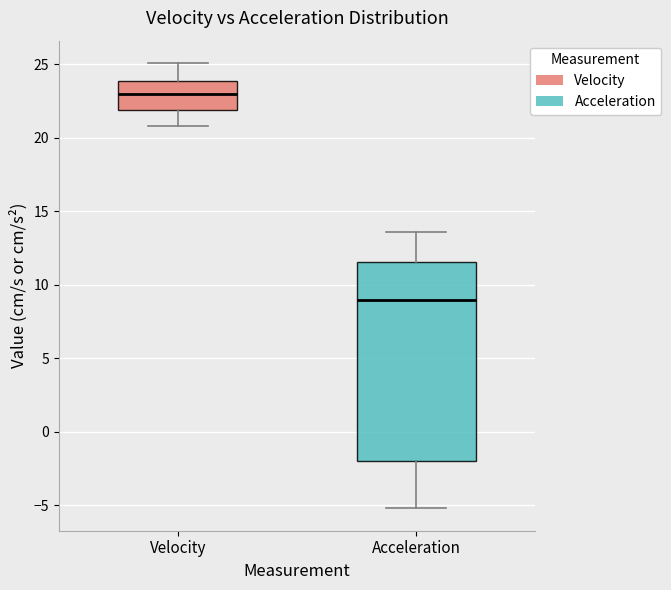

Where does the lower whisker of the box for Velocity end on the y-axis? The values are not printed on the chart, so give them approximately, as read against the axis.

21.0